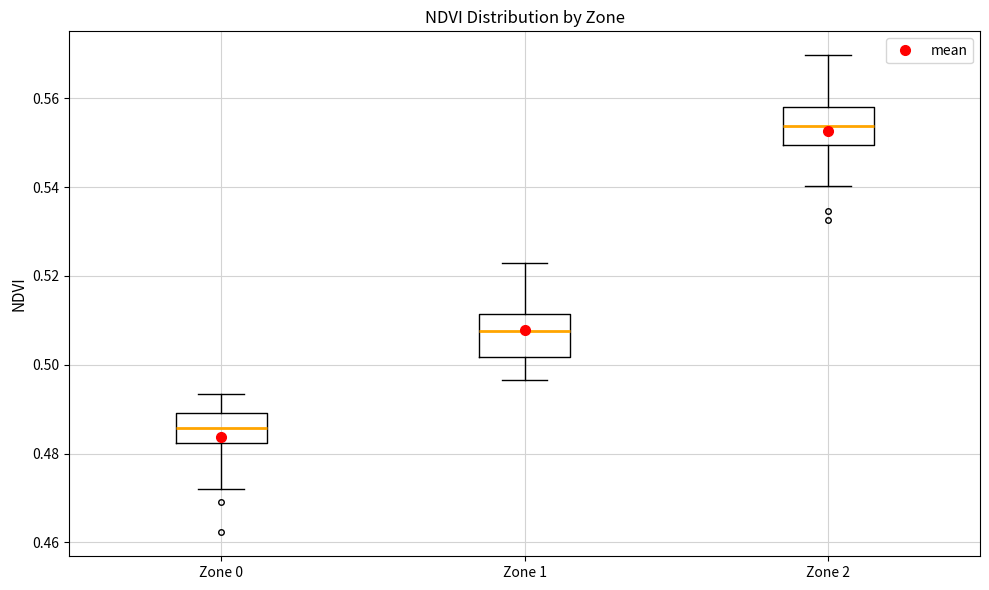

Reading left to right, transcribe this box plot: for each box, give where its median line is, the range the box spans, and where its two whiskers end, as read against the y-axis. The values are not printed on the chart, so give them approximately, as read against the axis.

Zone 0: median 0.486, box 0.482 to 0.490, whiskers 0.472 to 0.494
Zone 1: median 0.508, box 0.502 to 0.512, whiskers 0.496 to 0.522
Zone 2: median 0.554, box 0.550 to 0.558, whiskers 0.540 to 0.570